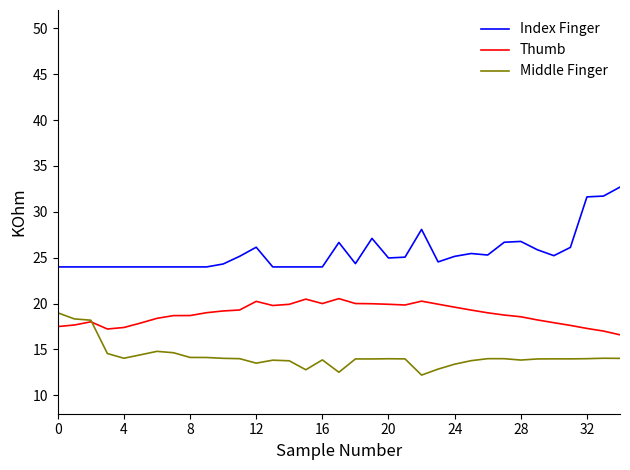

What is the smallest value displayed?

12.2